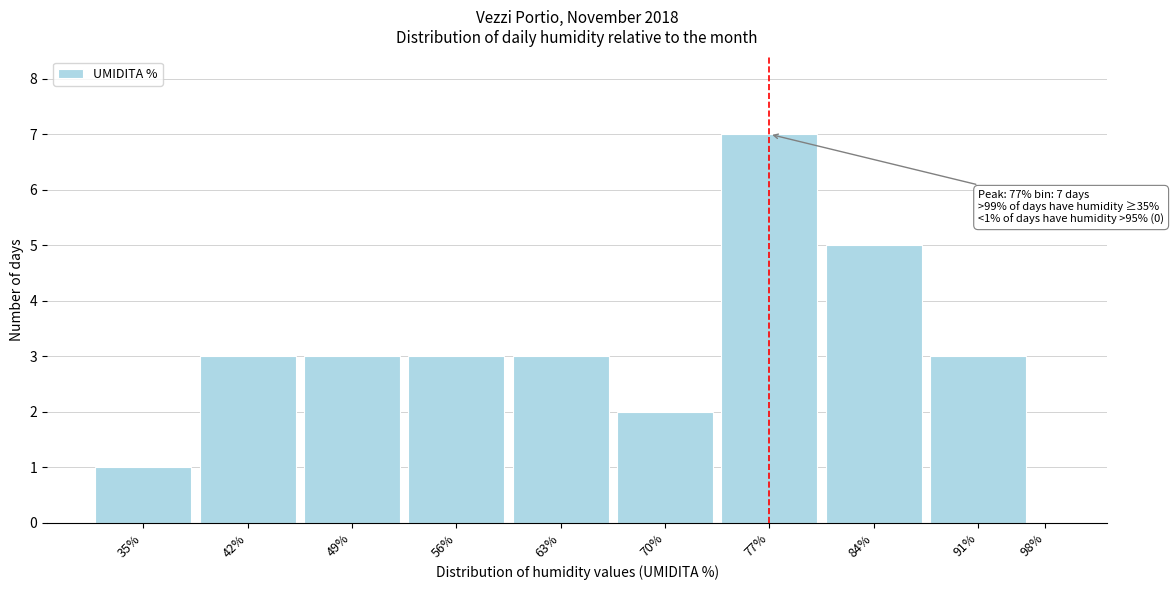

Reading right to left, list all the values displayed in this chart.

98%=0	91%=3	84%=5	77%=7	70%=2	63%=3	56%=3	49%=3	42%=3	35%=1